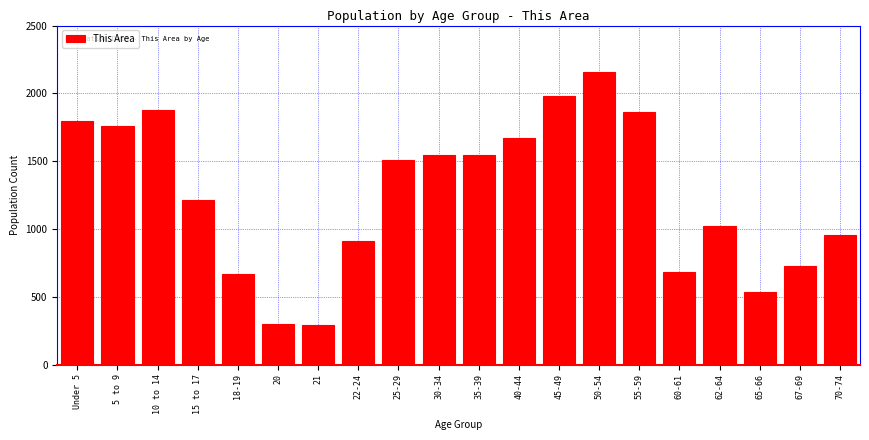

The chart shows a value of 3728 at 50-54. True or false?

False